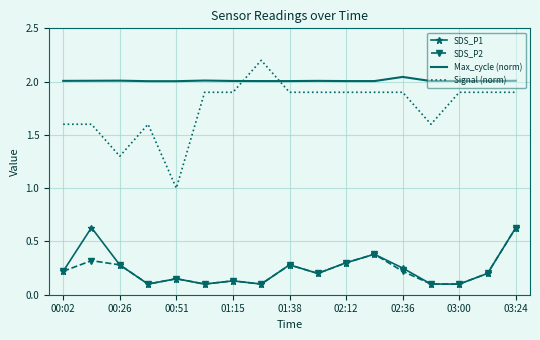

True or false: Signal (norm) and SDS_P1 cross at least once.

False